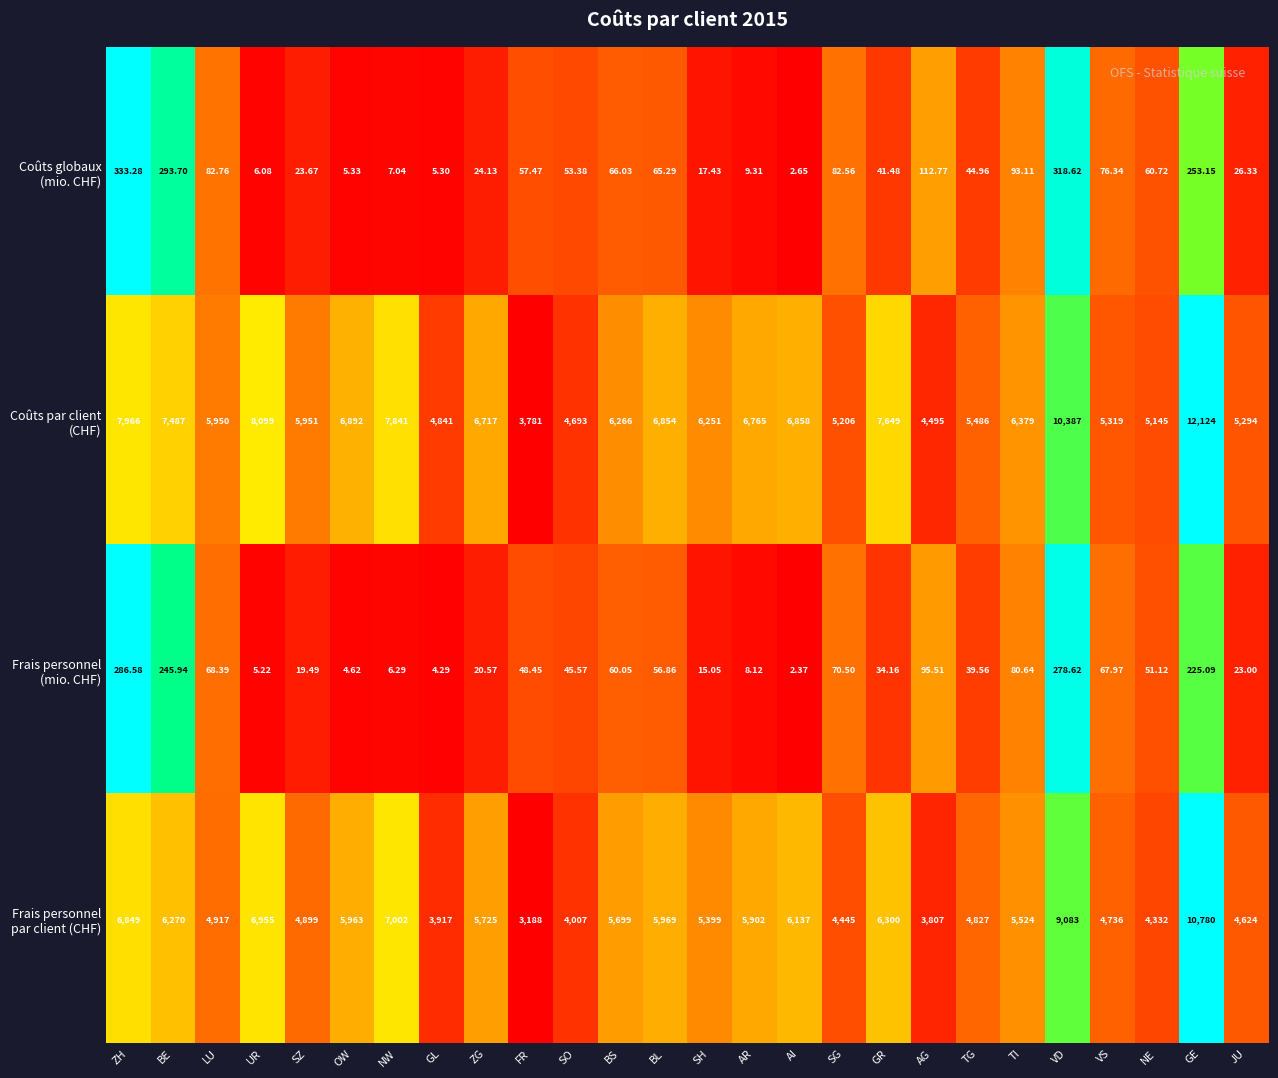

At which category does the chart reach its peak across all series?

GE